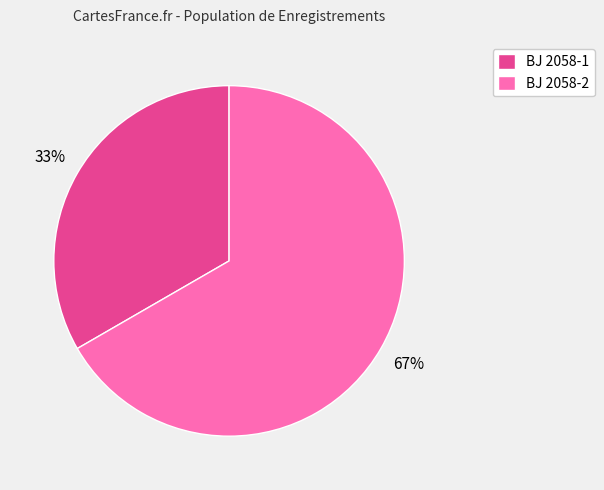

Between BJ 2058-1 and BJ 2058-2, which is larger?

BJ 2058-2